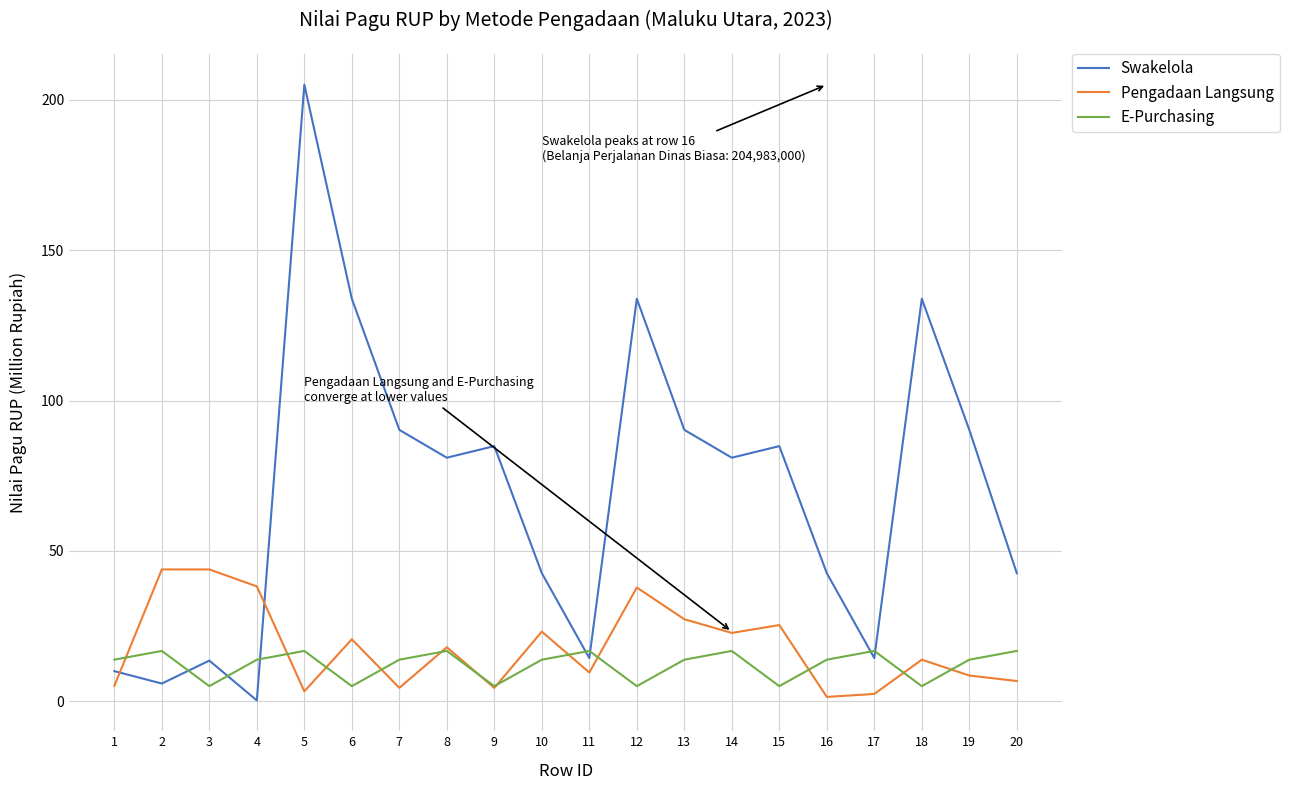

Between 12 and 16, which series saw the biggest shift?

Swakelola